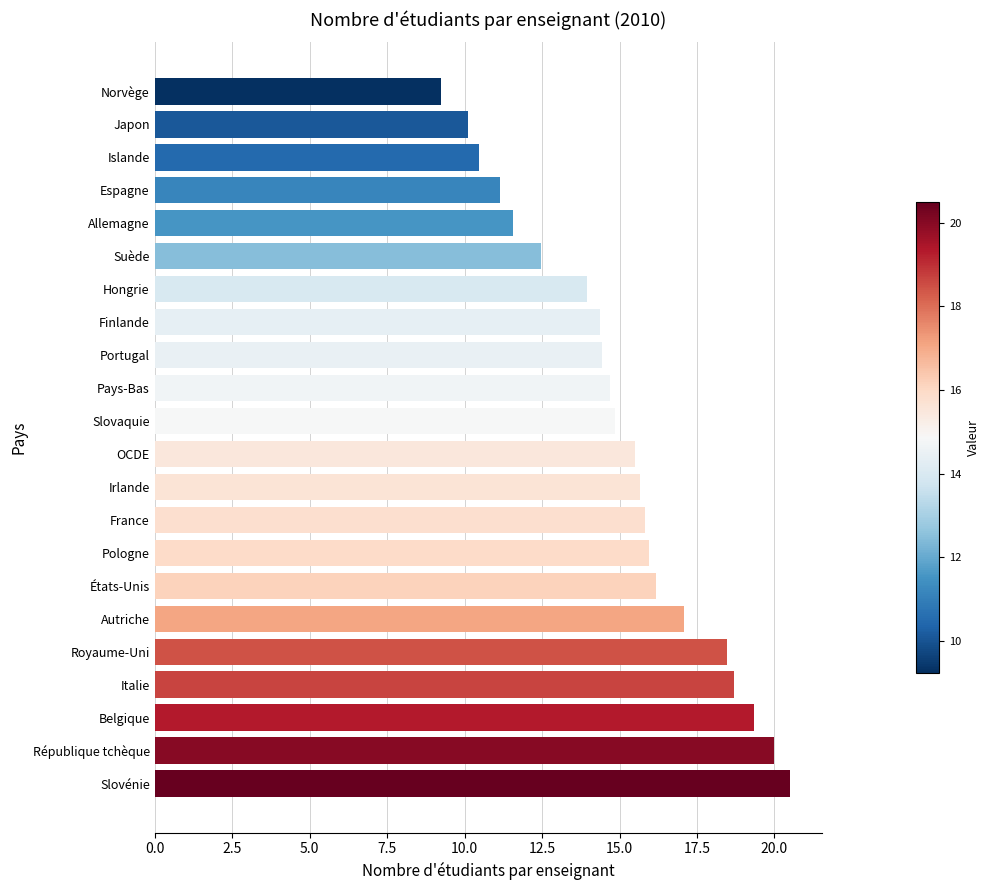

What is the difference between the second highest and minimum values?

10.7